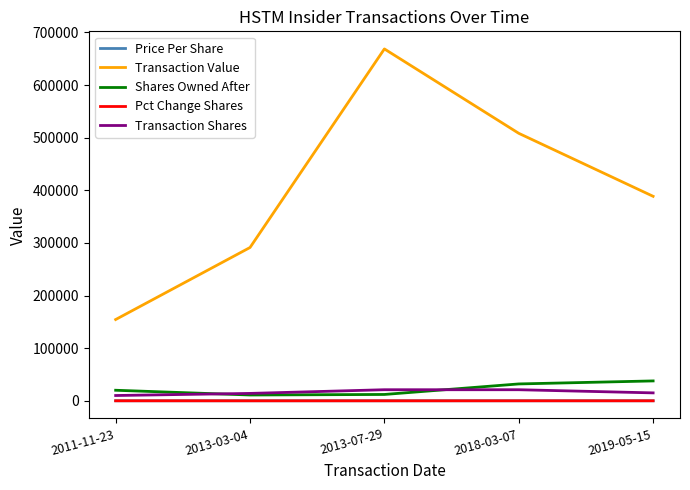

Is this an area chart (filled region under the line)?

No